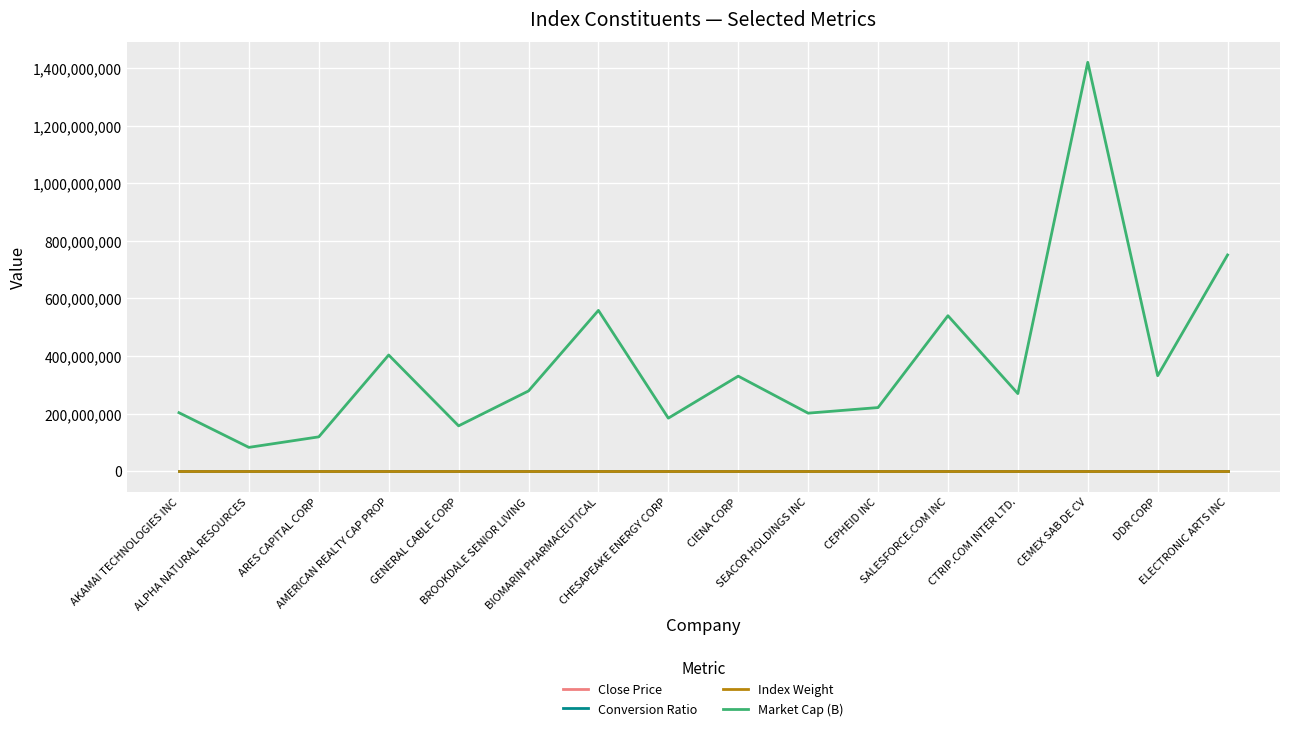

Which series has the widest spread of values?

Market Cap (B)